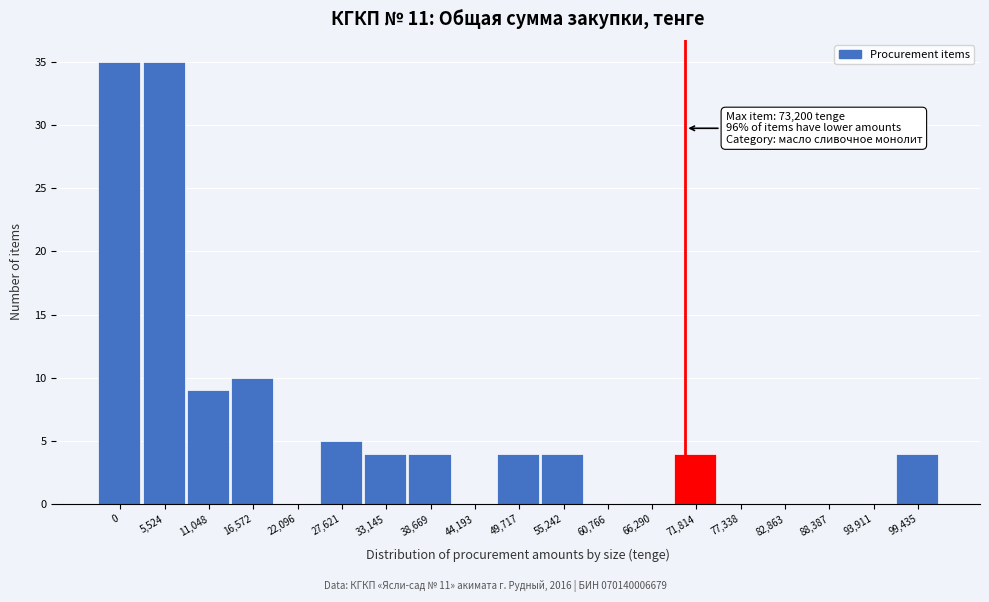

What is the maximum value shown in the chart?

35